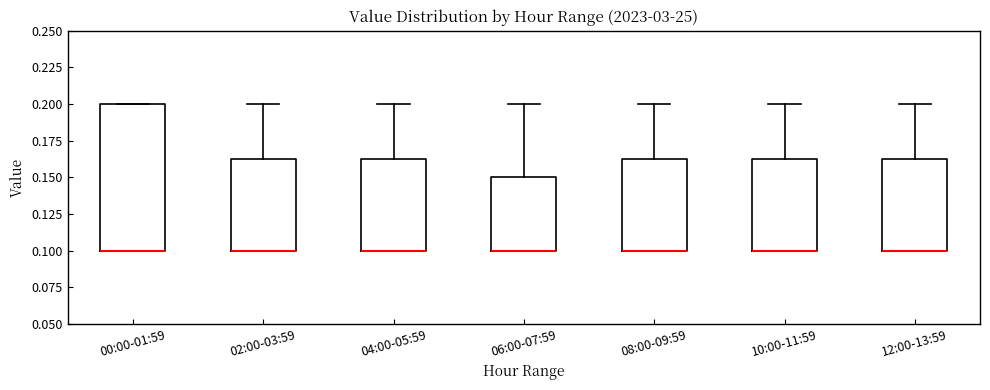

Reading left to right, transcribe this box plot: for each box, give where its median line is, the range the box spans, and where its two whiskers end, as read against the y-axis. The values are not printed on the chart, so give them approximately, as read against the axis.

00:00-01:59: median 0.100 (drawn on the box's lower edge), box 0.100 to 0.200, whiskers 0.100 to 0.200
02:00-03:59: median 0.100 (drawn on the box's lower edge), box 0.100 to 0.165, whiskers 0.100 to 0.200
04:00-05:59: median 0.100 (drawn on the box's lower edge), box 0.100 to 0.165, whiskers 0.100 to 0.200
06:00-07:59: median 0.100 (drawn on the box's lower edge), box 0.100 to 0.150, whiskers 0.100 to 0.200
08:00-09:59: median 0.100 (drawn on the box's lower edge), box 0.100 to 0.165, whiskers 0.100 to 0.200
10:00-11:59: median 0.100 (drawn on the box's lower edge), box 0.100 to 0.165, whiskers 0.100 to 0.200
12:00-13:59: median 0.100 (drawn on the box's lower edge), box 0.100 to 0.165, whiskers 0.100 to 0.200